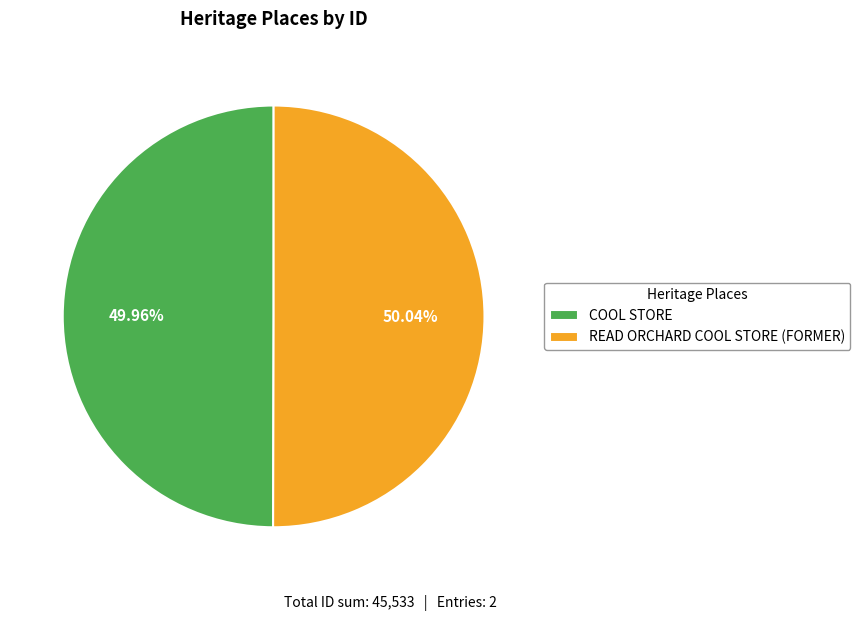

To the nearest percent, what percentage of the pie is READ ORCHARD COOL STORE (FORMER)?

50%